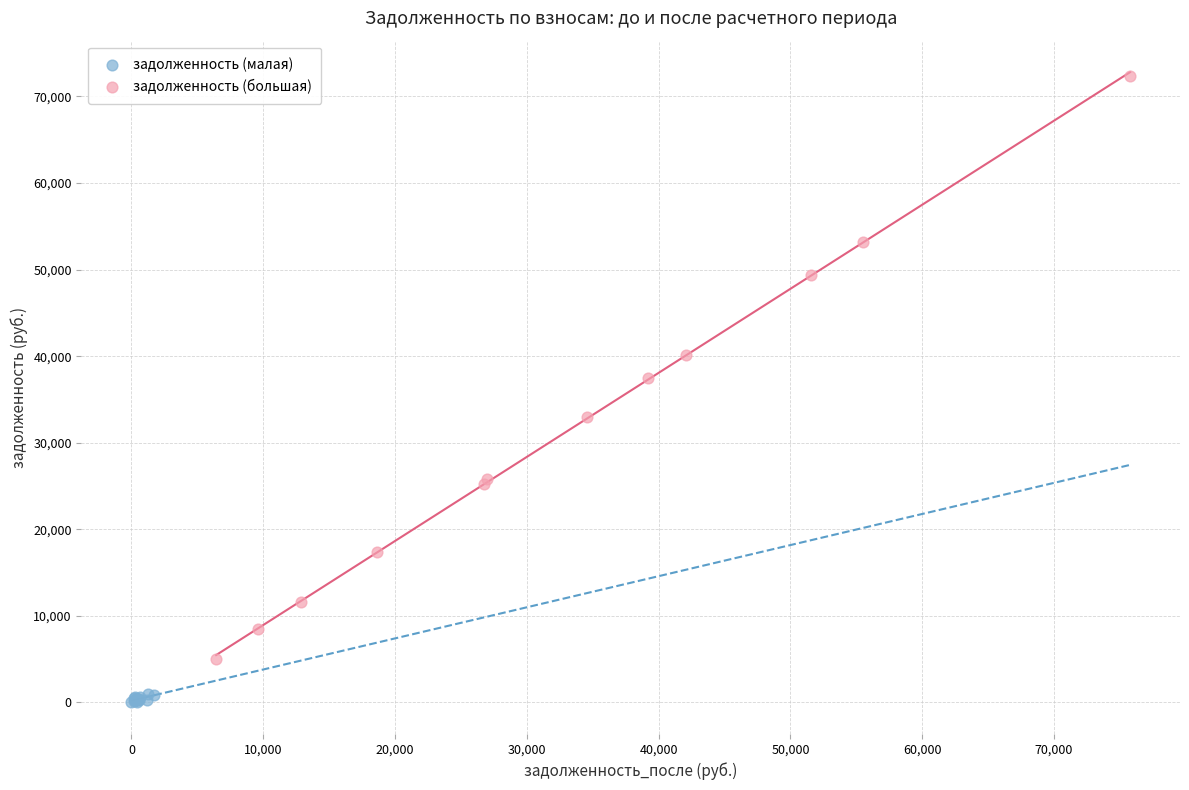

Which series has the largest Y range (max minus min)?

задолженность (большая)